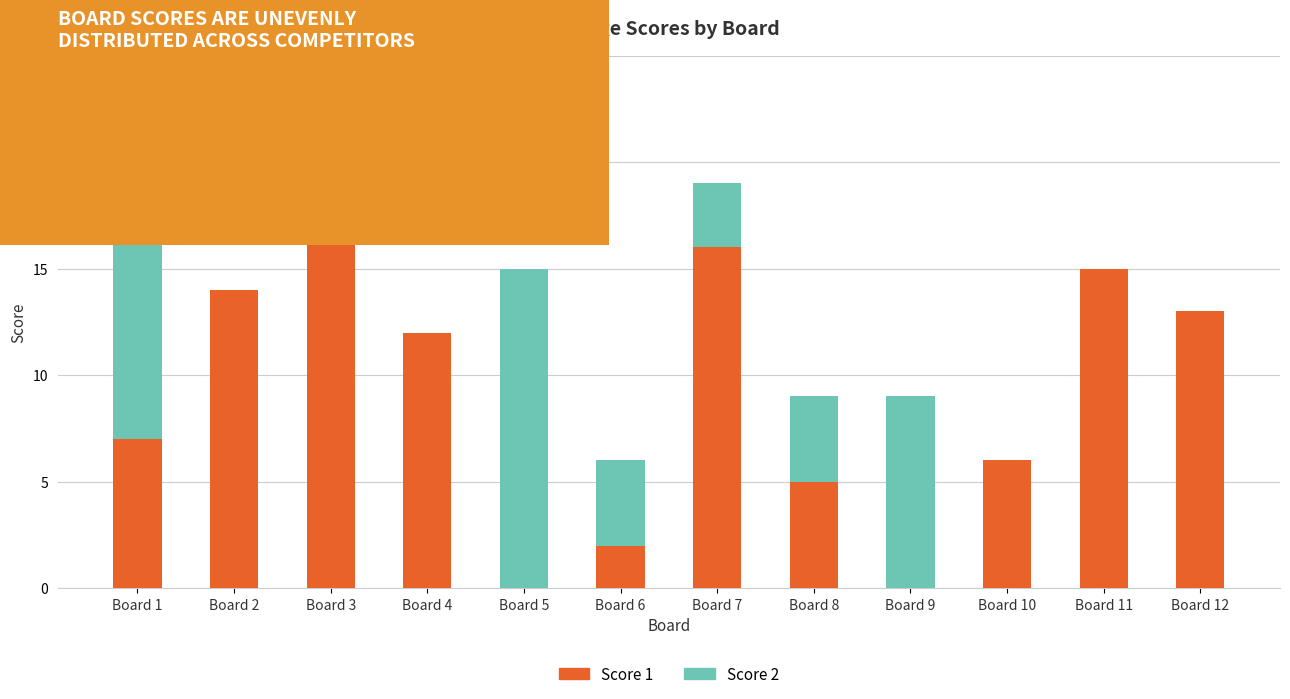

Which category has the highest value in the Score 1 series?

Board 3